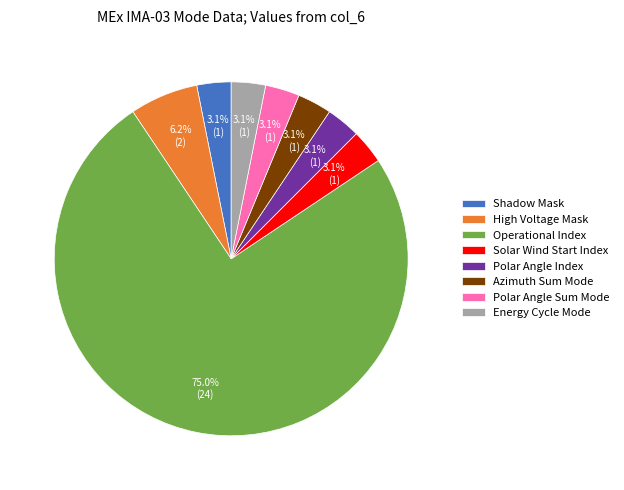

Is Shadow Mask the majority of the pie?

No